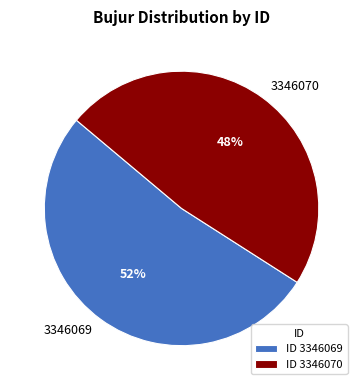

Do 3346069 and 3346070 together represent more than half of the pie?

Yes